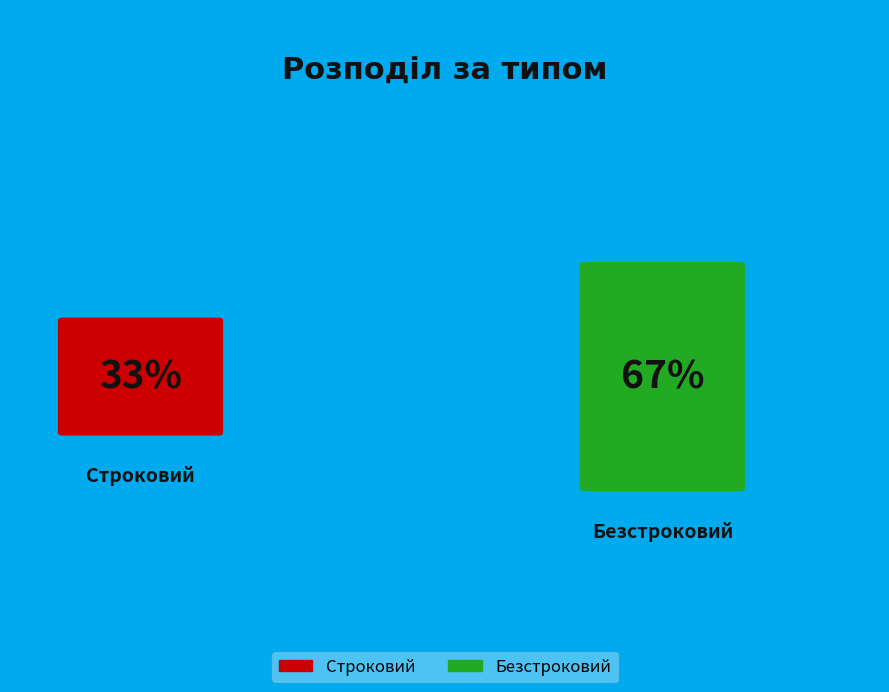

How much of the chart is everything except Безстроковий?

33.3%